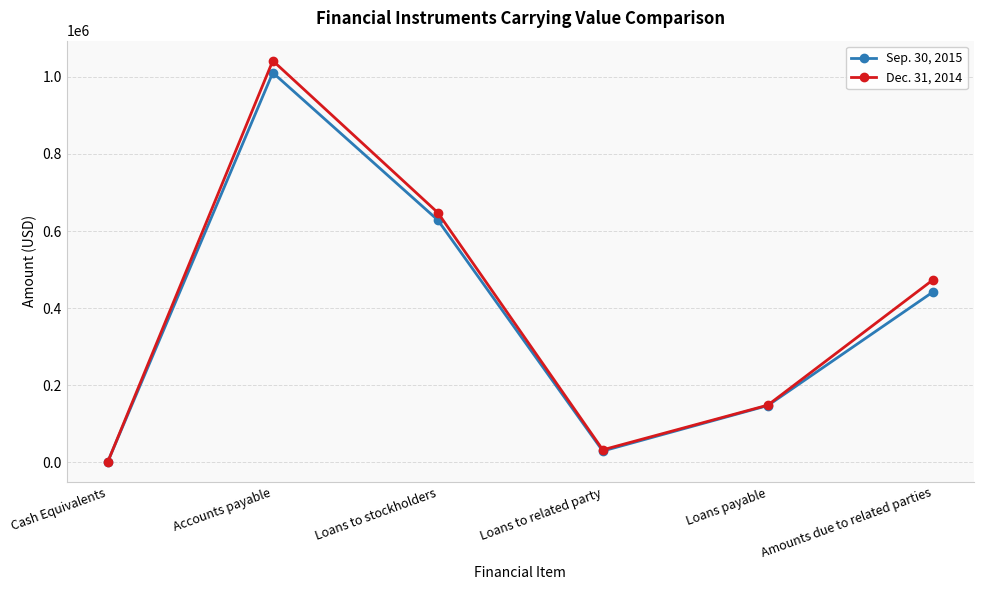

How many lines are shown in the chart?

2